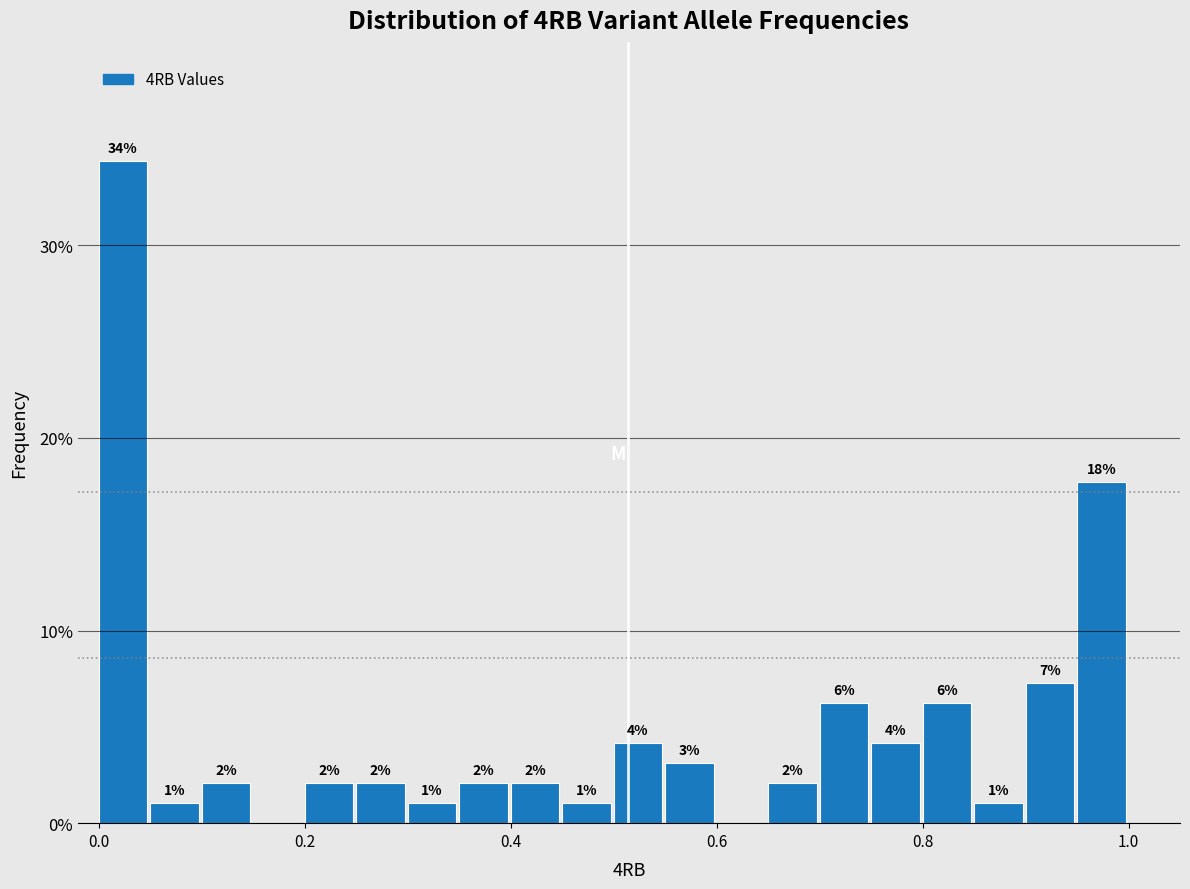

Read against the x-axis, roughly where is the centre of the tallest bar?

0.02